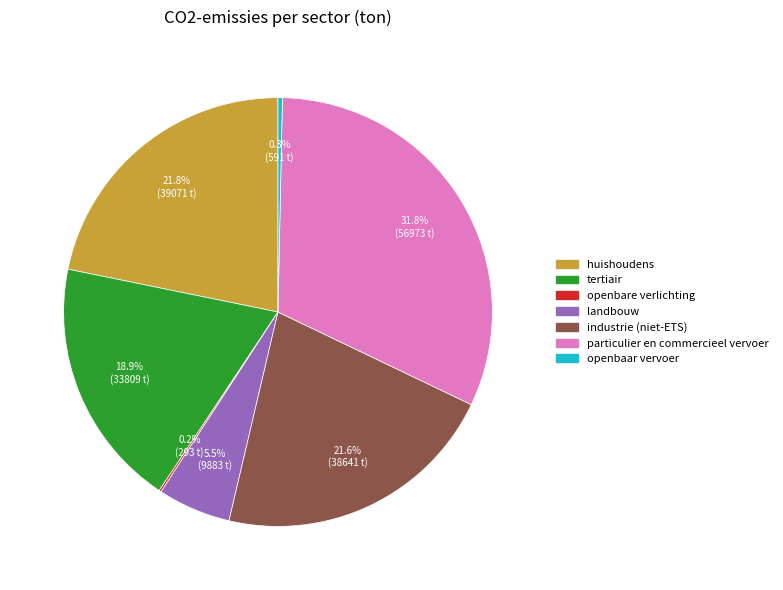

Between tertiair and industrie (niet-ETS), which is larger?

industrie (niet-ETS)